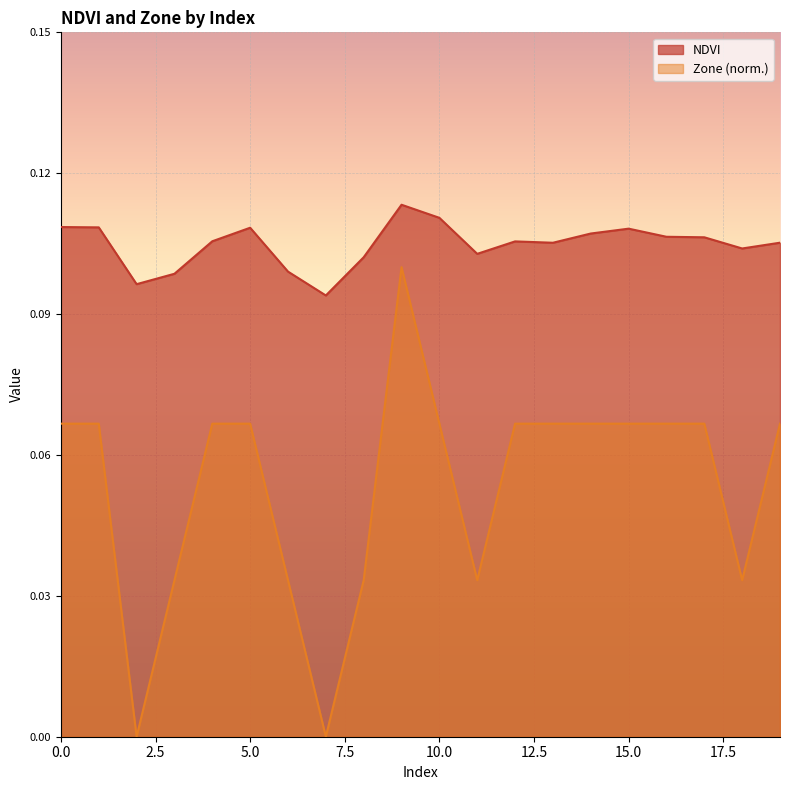

Which category has the lowest value in the NDVI series?

7